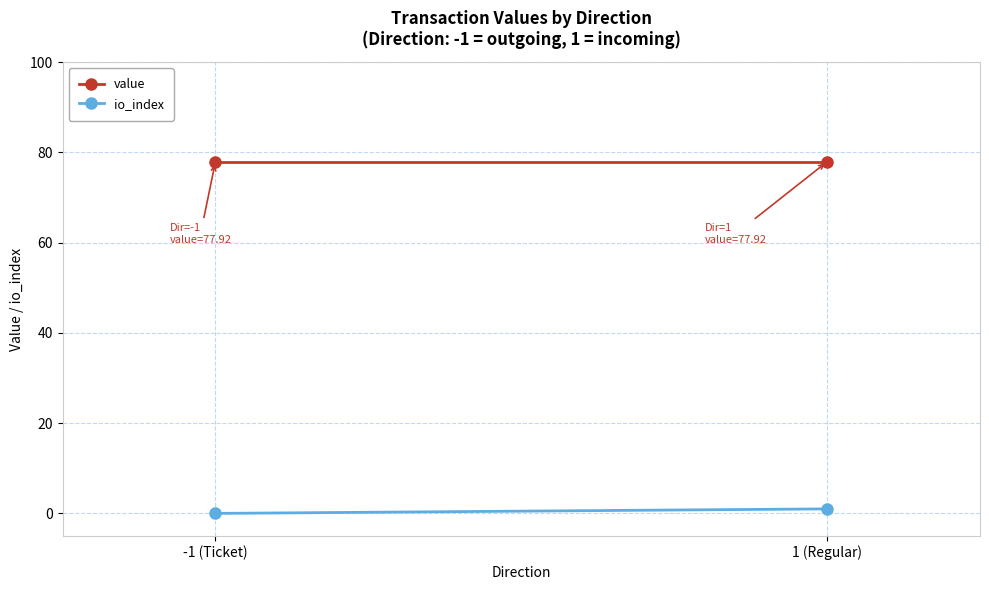

At which category is the sum across all series the highest?

1 (Regular)